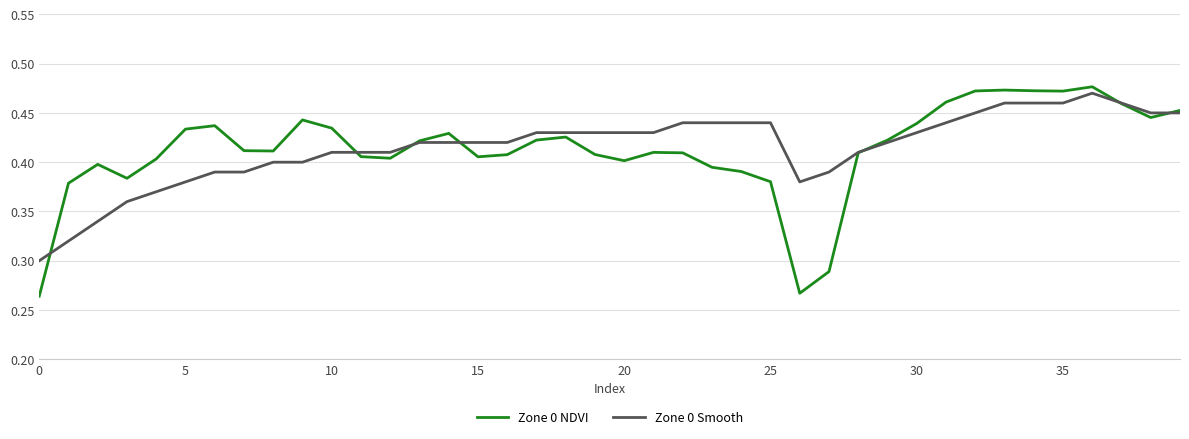

What are all the series names shown in the legend?

Zone 0 NDVI, Zone 0 Smooth